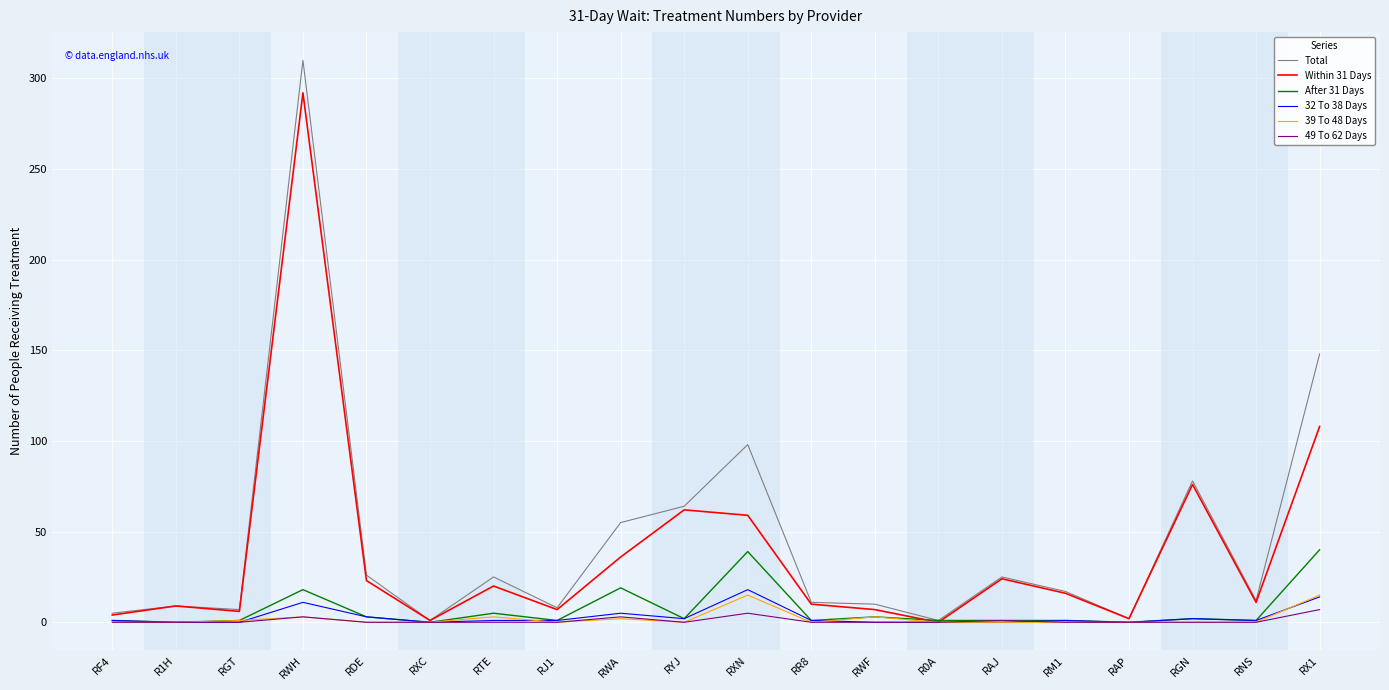

Is it true that 39 To 48 Days equals 0 at RXC?

True